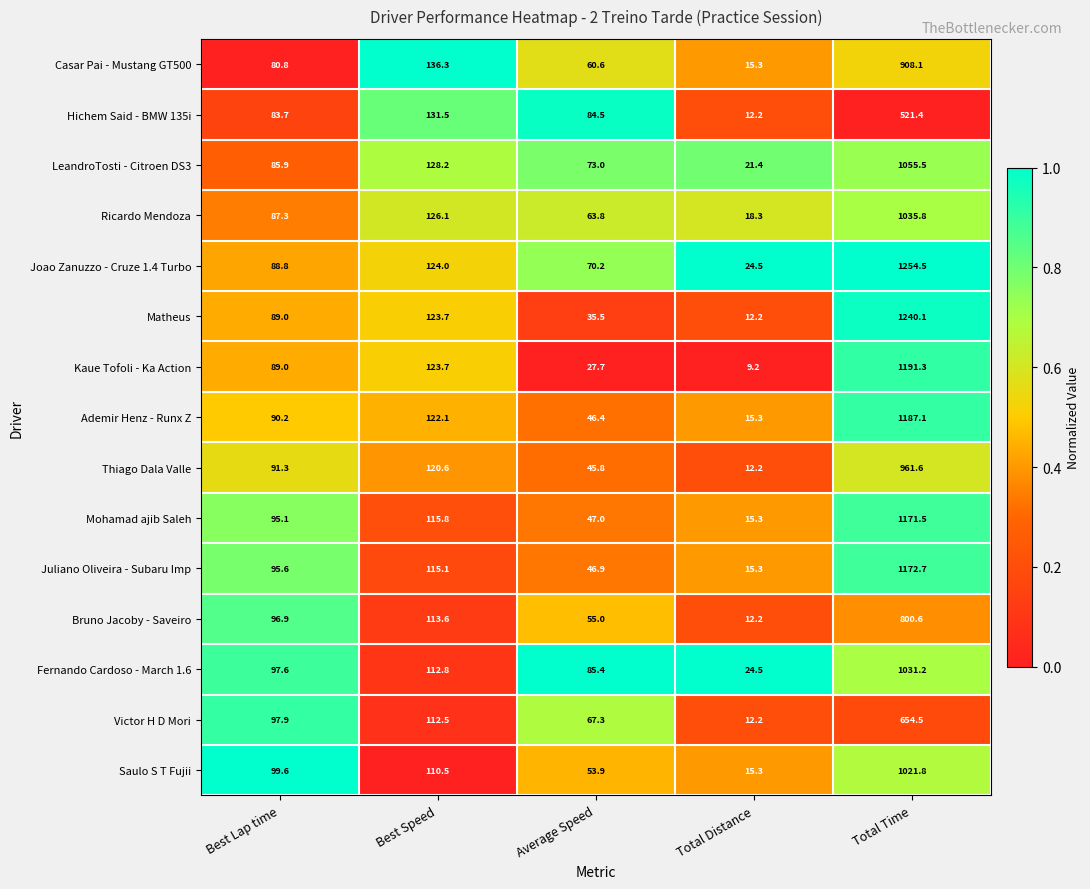

Which label corresponds to the largest value in the chart?

Total Time